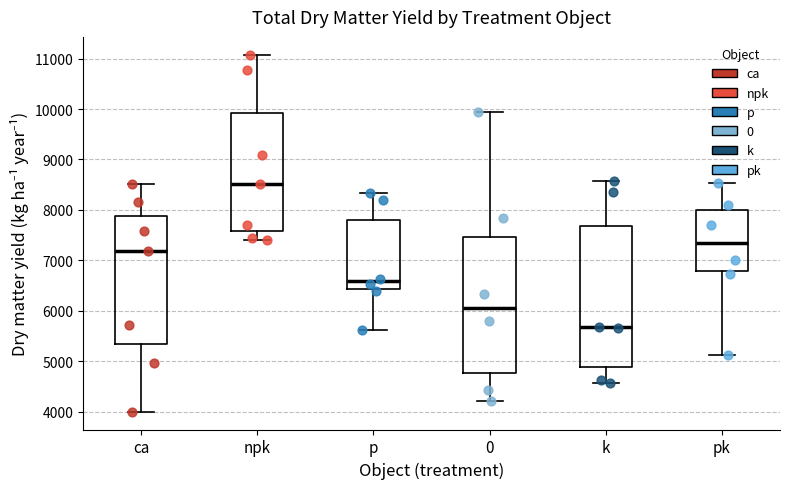

Which box has the lowest median line?

k